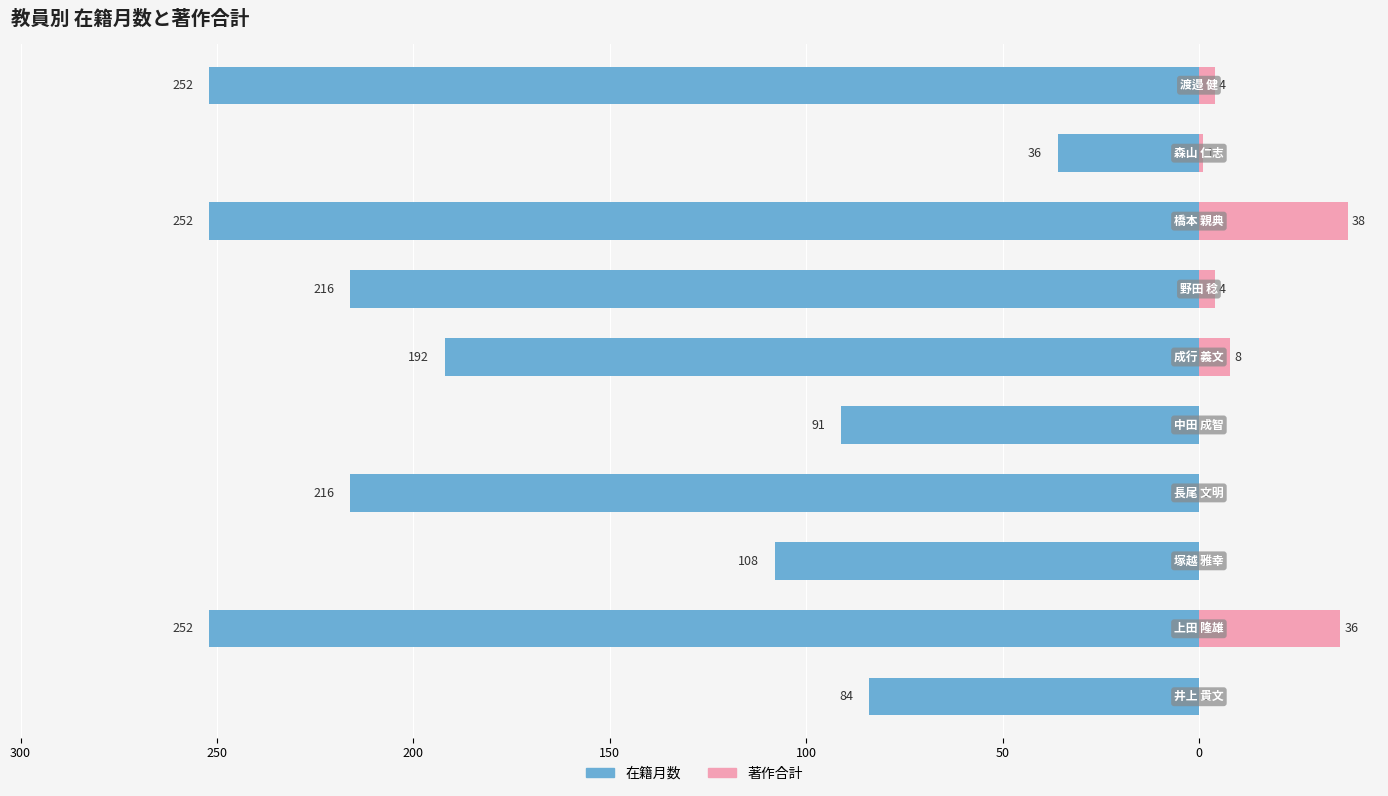

Is it true that 著作合計 equals 0 at 250?

True